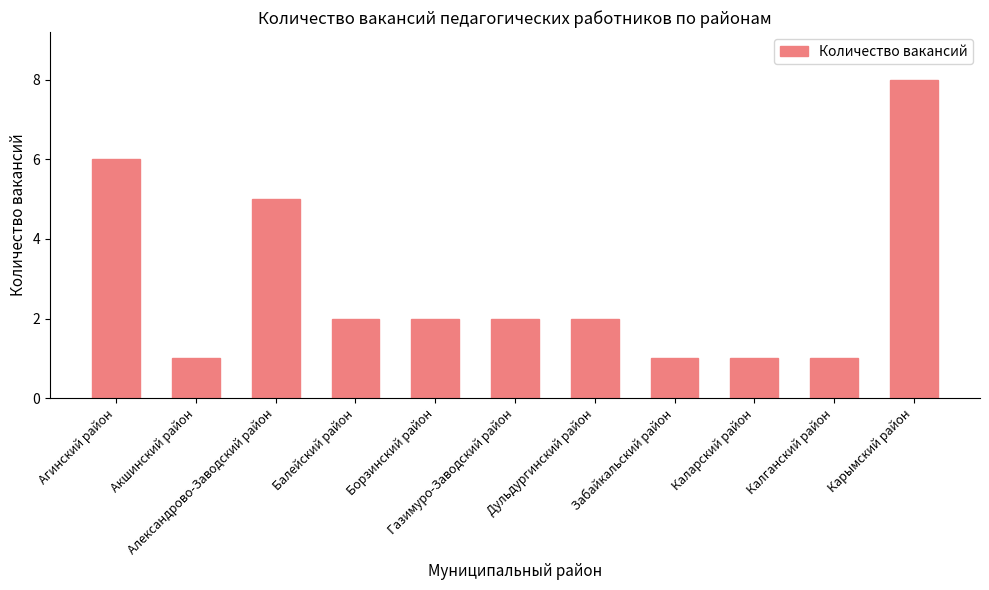

The chart shows a value of 0 at Балейский район. True or false?

False